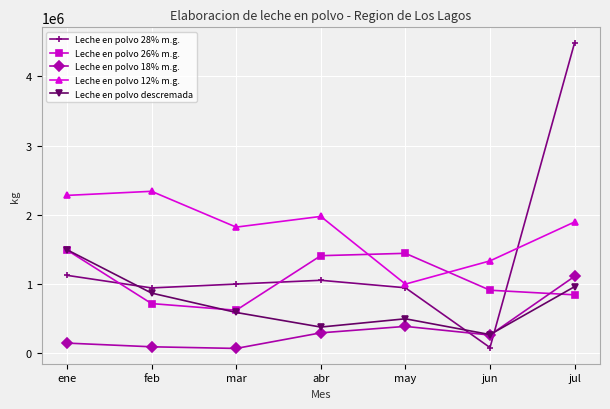

Which series ends up on top after the final intersection of Leche en polvo 28% m.g. and Leche en polvo descremada?

Leche en polvo 28% m.g.